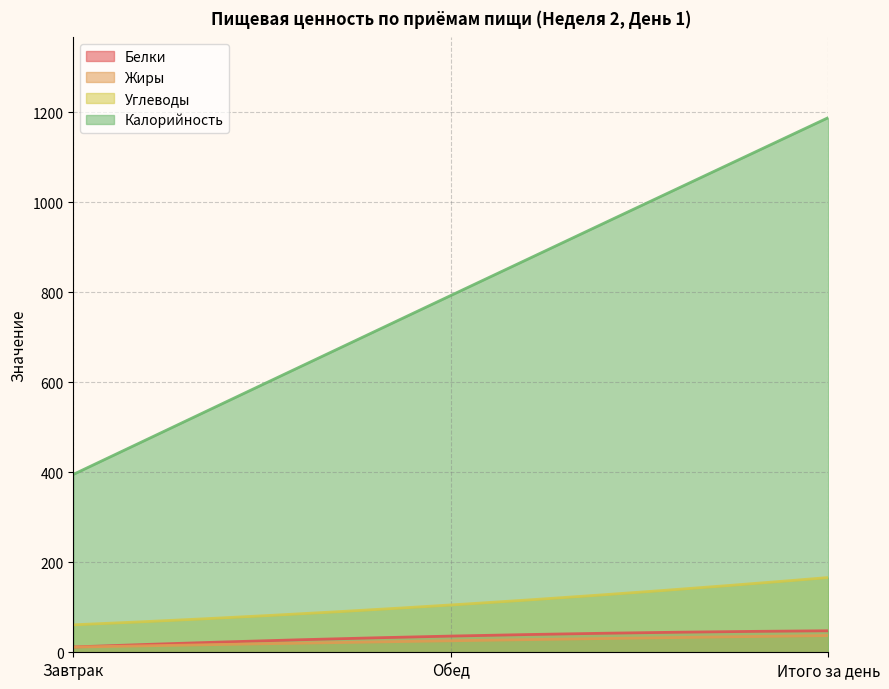

Is it true that Калорийность equals 1126.7 at Обед?

False